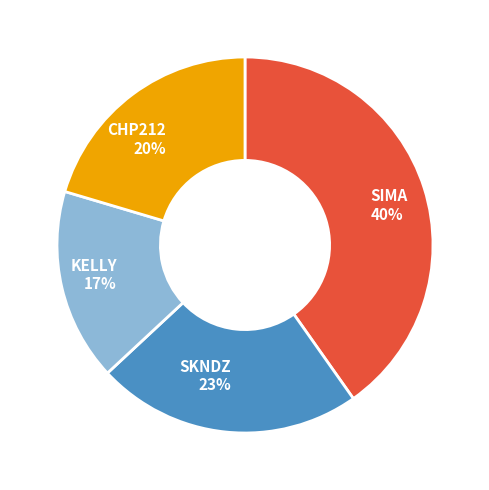

What is the largest slice in the pie chart?

SIMA